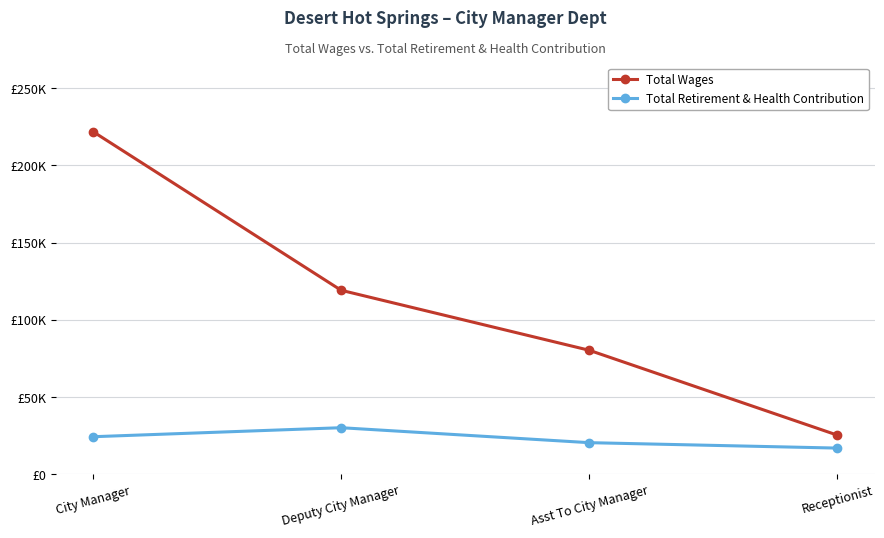

Count the Total Retirement & Health Contribution values in the range 20575 to 30254.

3